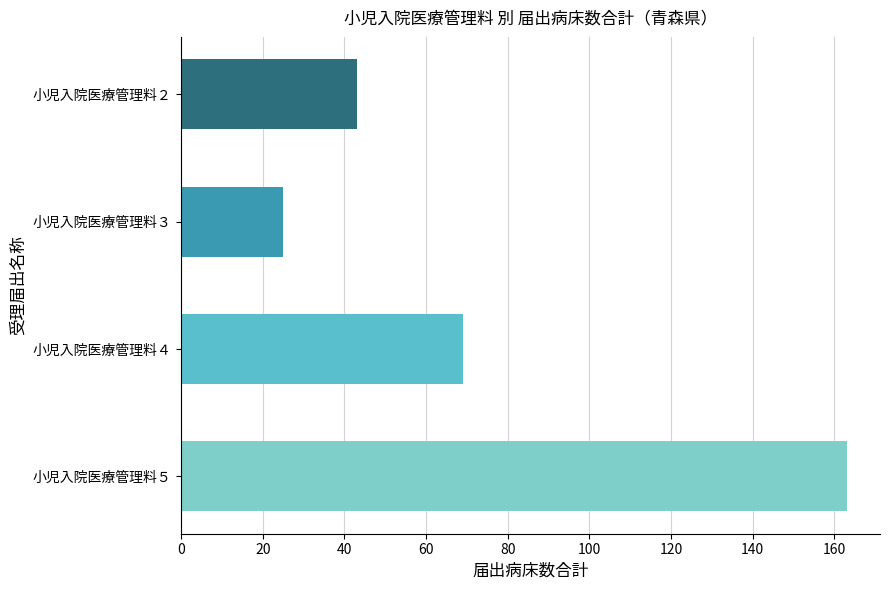

At which category does the chart reach its minimum across all series?

小児入院医療管理料３